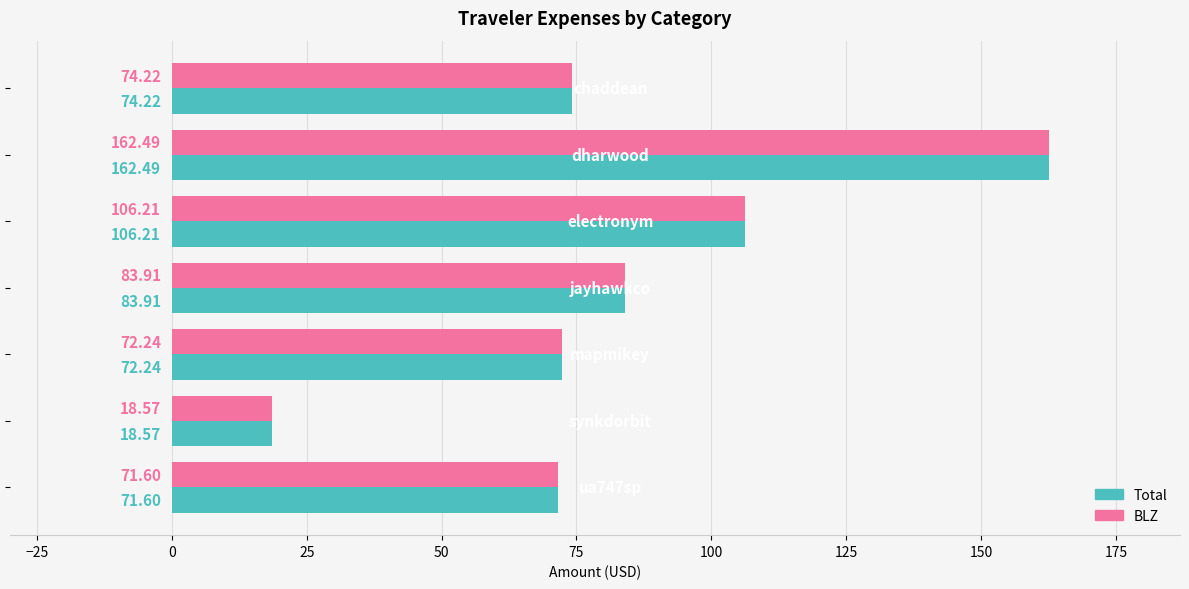

How many values in the BLZ series exceed 74?

4